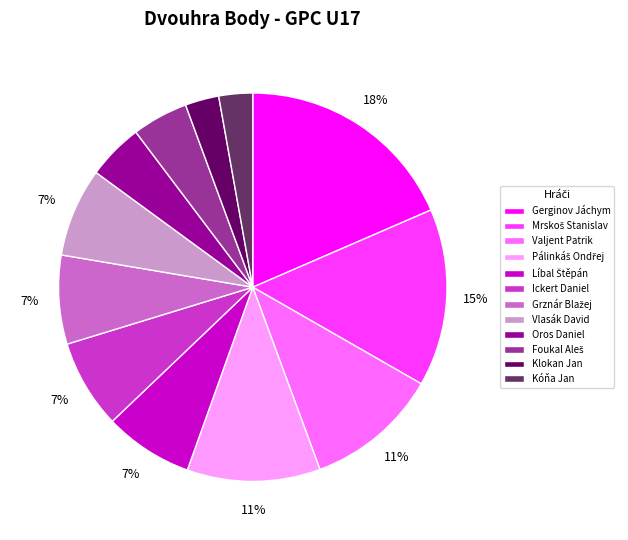

What percentage is the Ickert Daniel slice, to the nearest percent?

7%